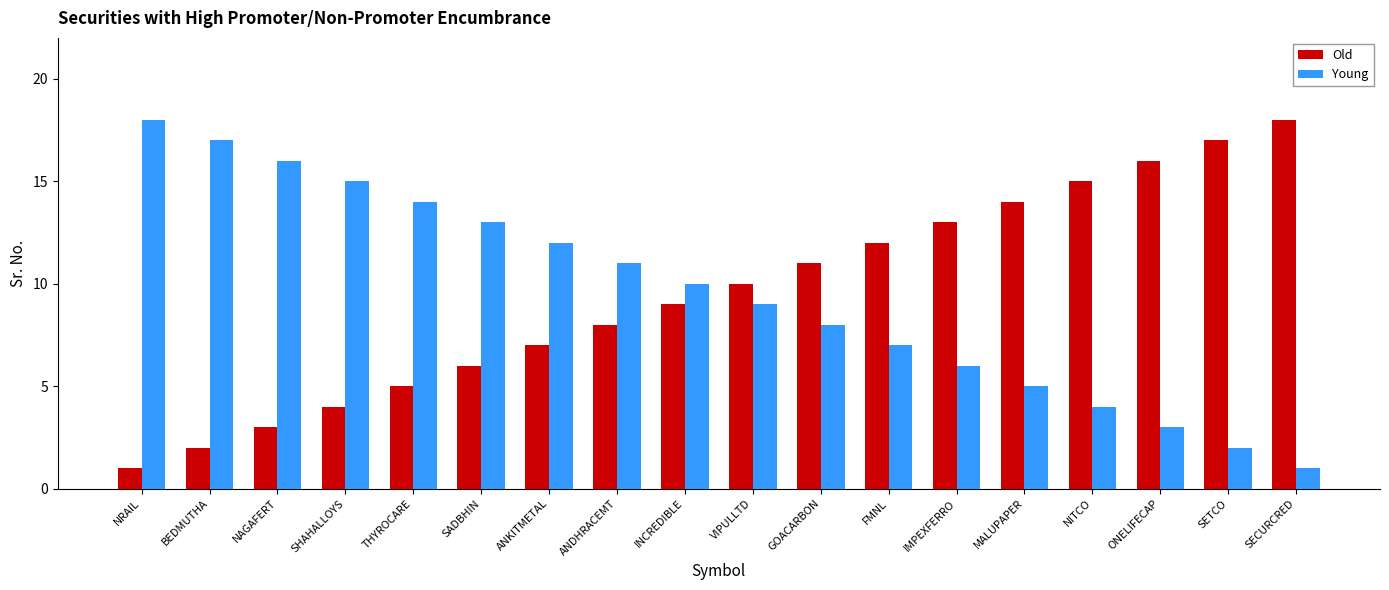

What is the label of the 17th bar from the left?

SETCO